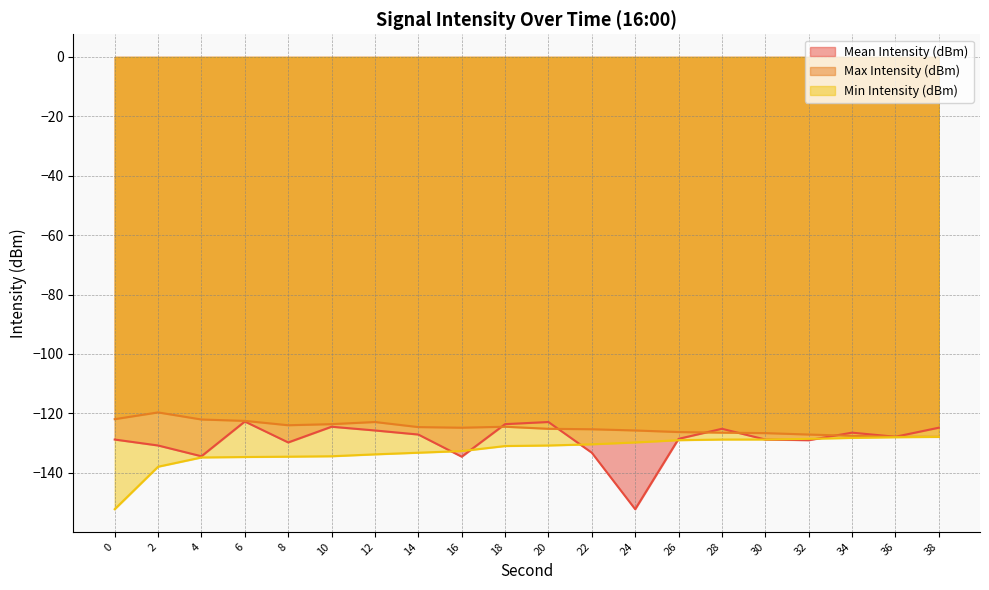

Which category has the highest value across all series?

2